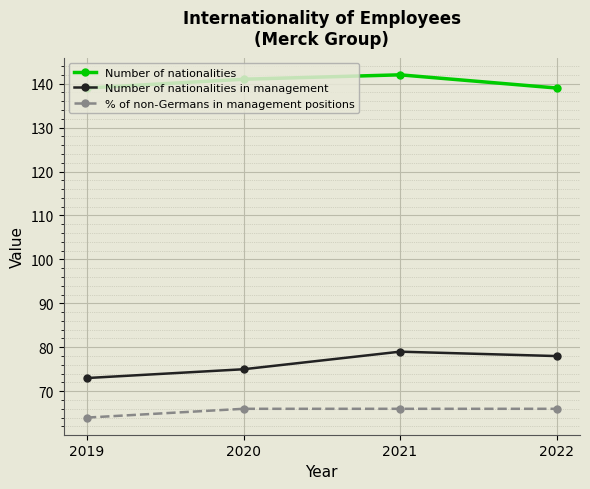

At which category does the chart reach its minimum across all series?

2019